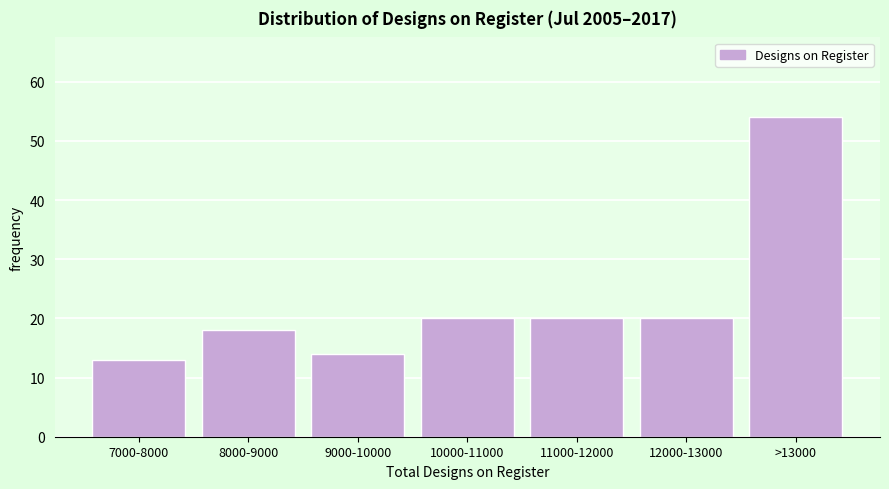

Reading left to right, list all the values displayed in this chart.

13	18	14	20	20	20	54